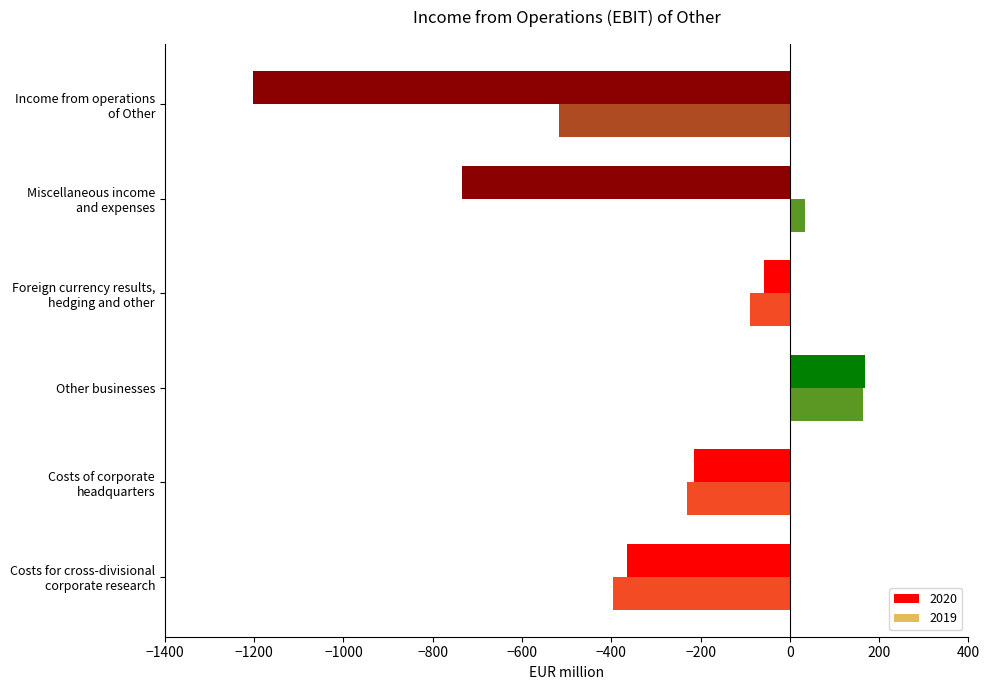

Which has a higher value, Costs for cross-divisional
corporate research or Income from operations
of Other?

Costs for cross-divisional
corporate research